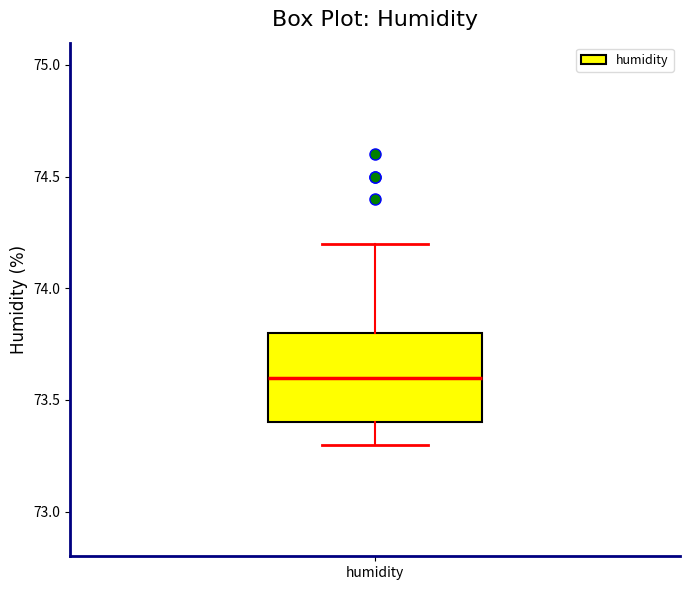

Where does the lower whisker of the box for humidity end on the y-axis? The values are not printed on the chart, so give them approximately, as read against the axis.

73.3